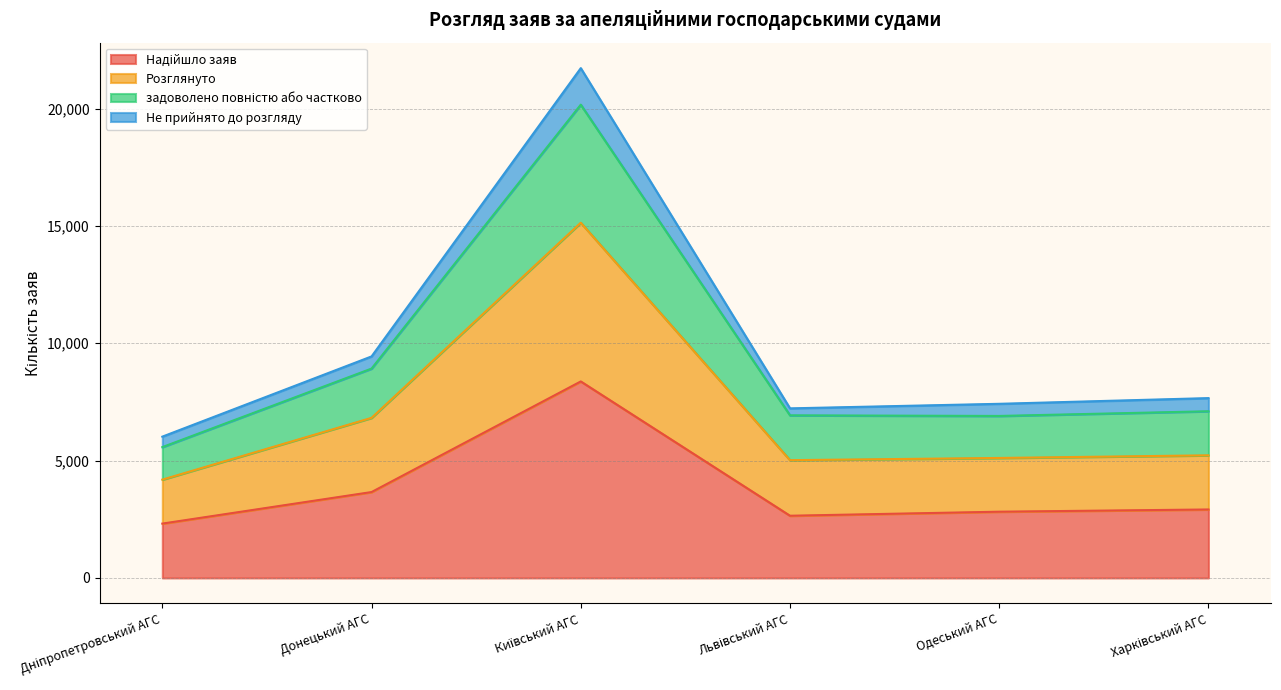

Which category has the highest value across all series?

Київський АГС